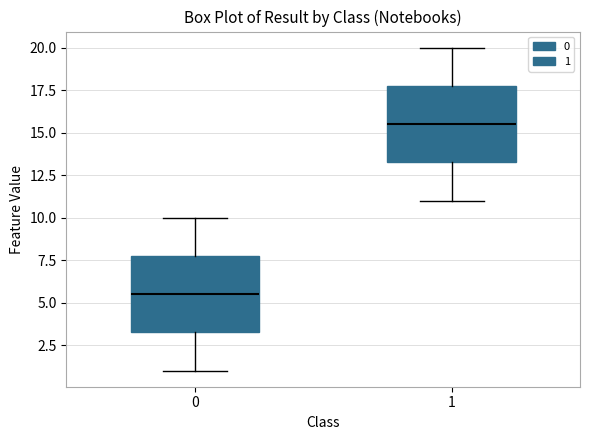

Reading left to right, transcribe this box plot: for each box, give where its median line is, the range the box spans, and where its two whiskers end, as read against the y-axis. The values are not printed on the chart, so give them approximately, as read against the axis.

0: median 5.5, box 3.5 to 8.0, whiskers 1.0 to 10.0
1: median 15.5, box 13.5 to 18.0, whiskers 11.0 to 20.0